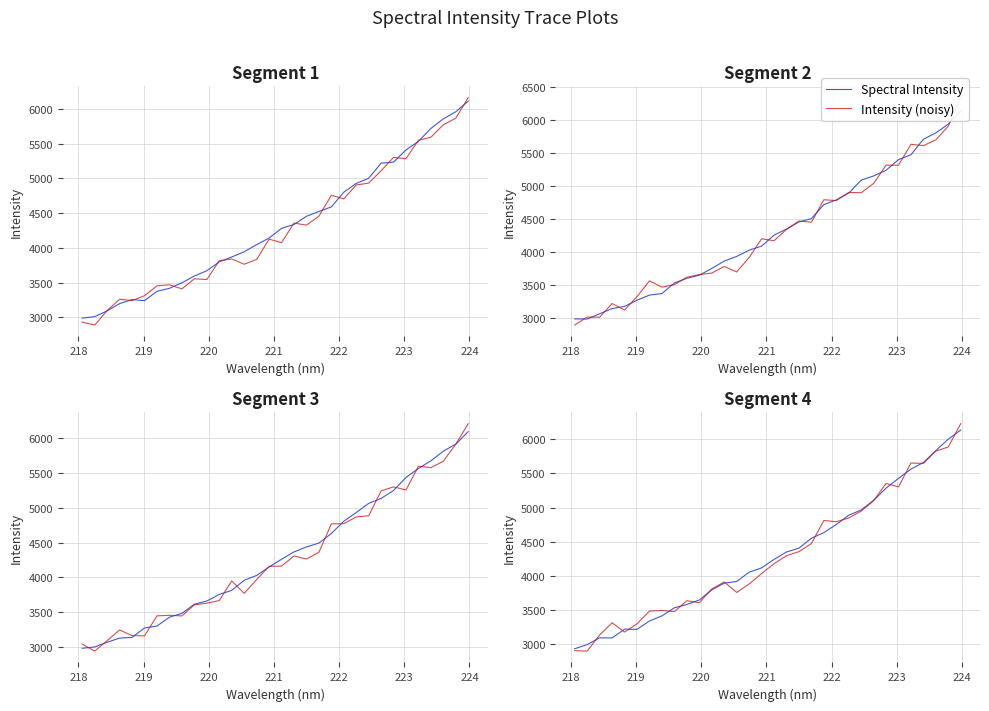

After their last crossing, which series has the higher values: Spectral Intensity or Intensity (noisy)?

Intensity (noisy)